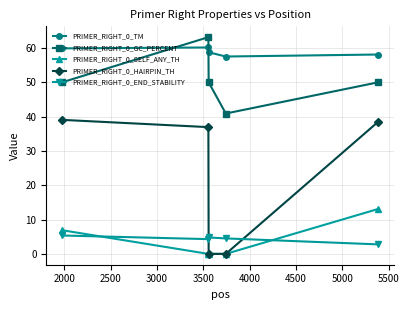

List the series in order of their peak value, lowest first.

PRIMER_RIGHT_0_END_STABILITY, PRIMER_RIGHT_0_SELF_ANY_TH, PRIMER_RIGHT_0_HAIRPIN_TH, PRIMER_RIGHT_0_TM, PRIMER_RIGHT_0_GC_PERCENT